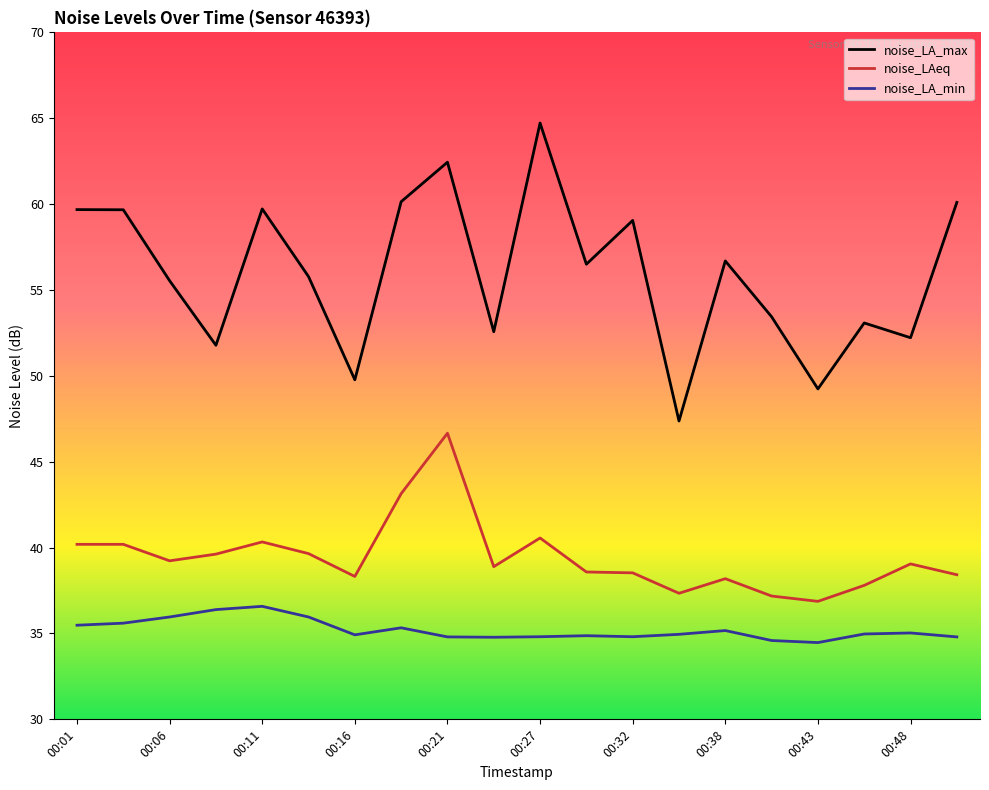

What is the difference between the maximum and minimum values in the noise_LAeq series?

9.8